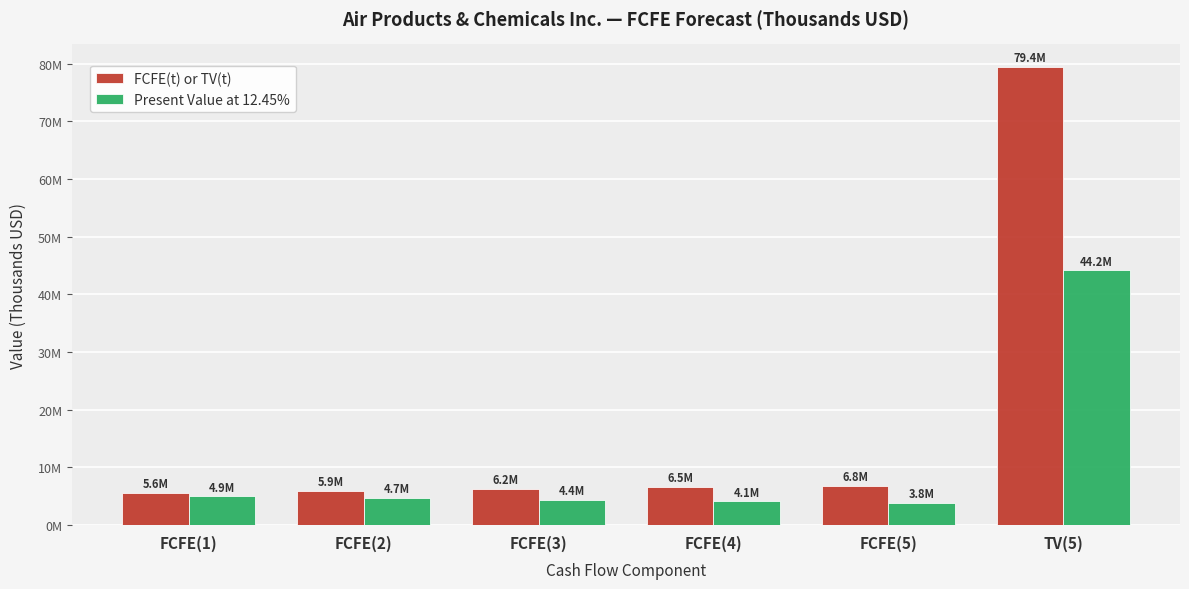

What is the label of the 6th bar from the right?

FCFE(1)